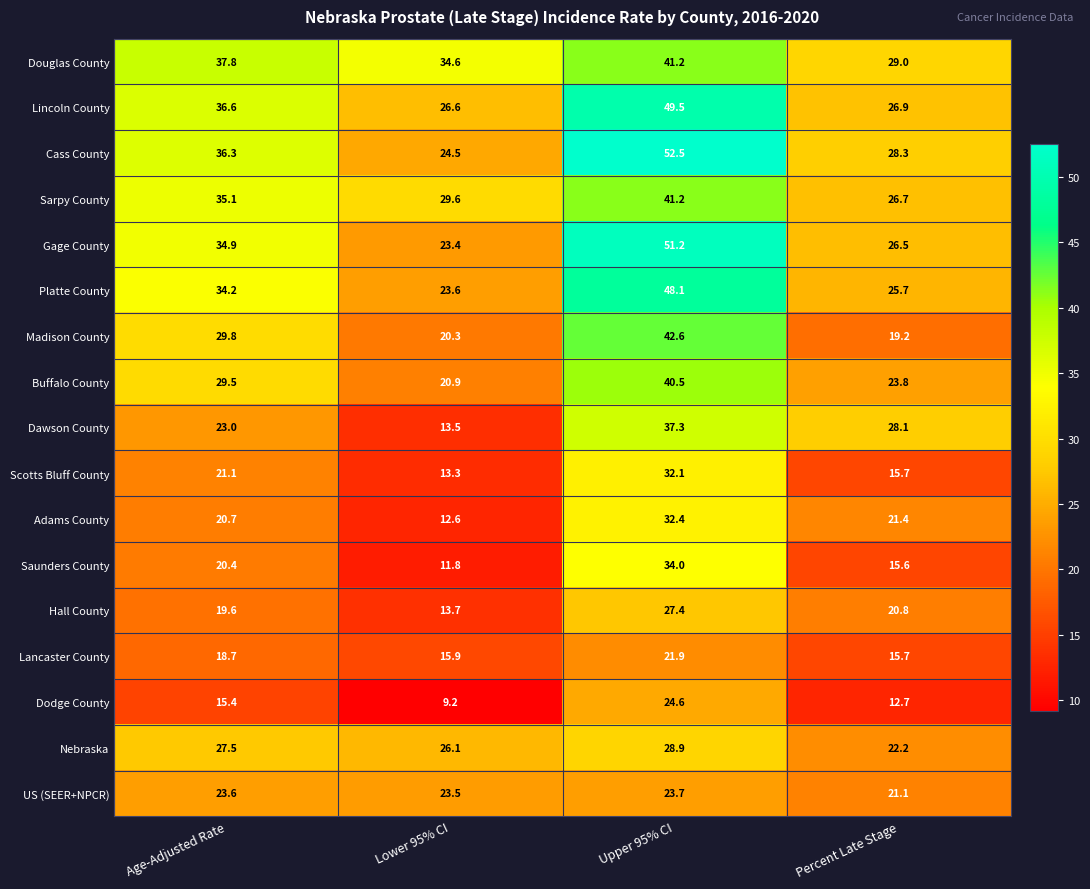

Which category has the lowest value in the Gage County series?

Lower 95% CI